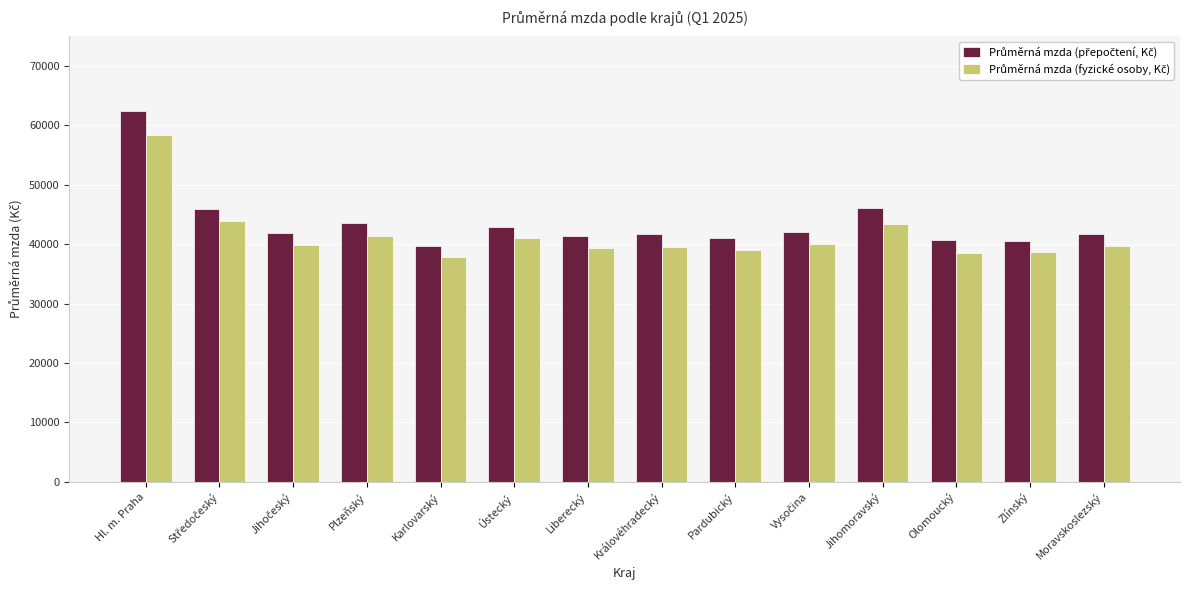

At how many categories does at least one series exceed 61557?

1